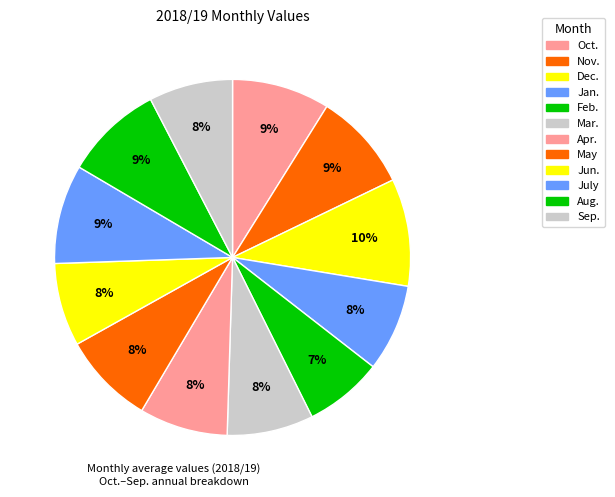

True or false: Oct. accounts for 18% of the total.

False